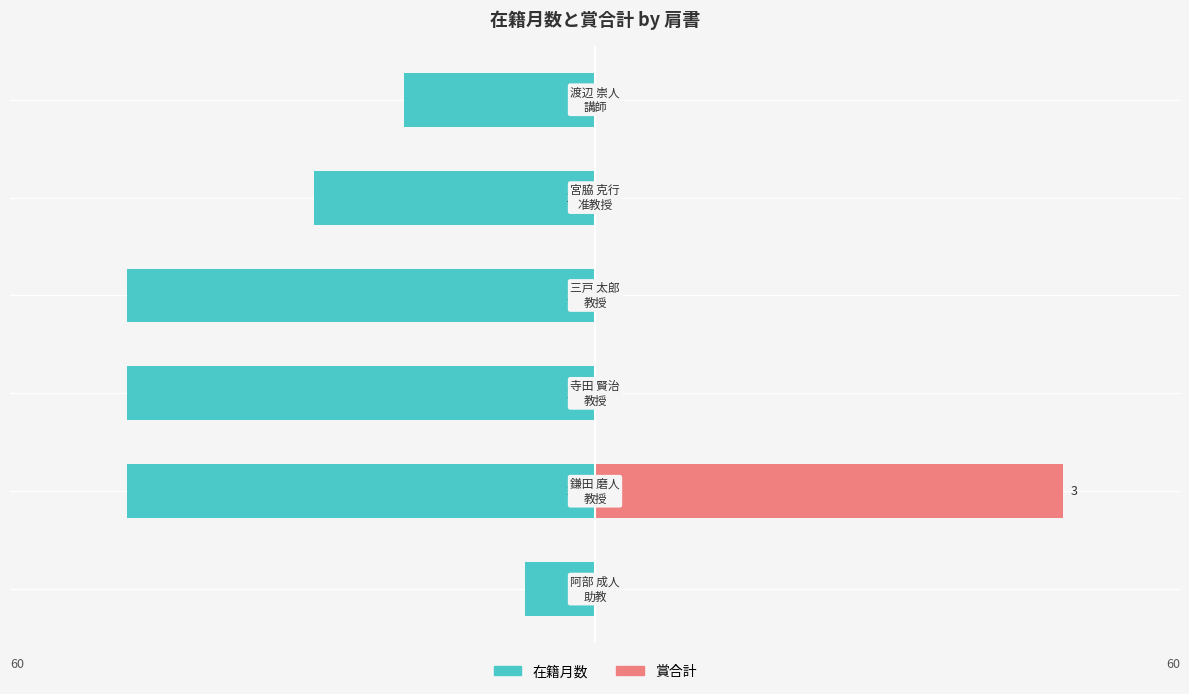

What is the smallest value displayed?

-60.0